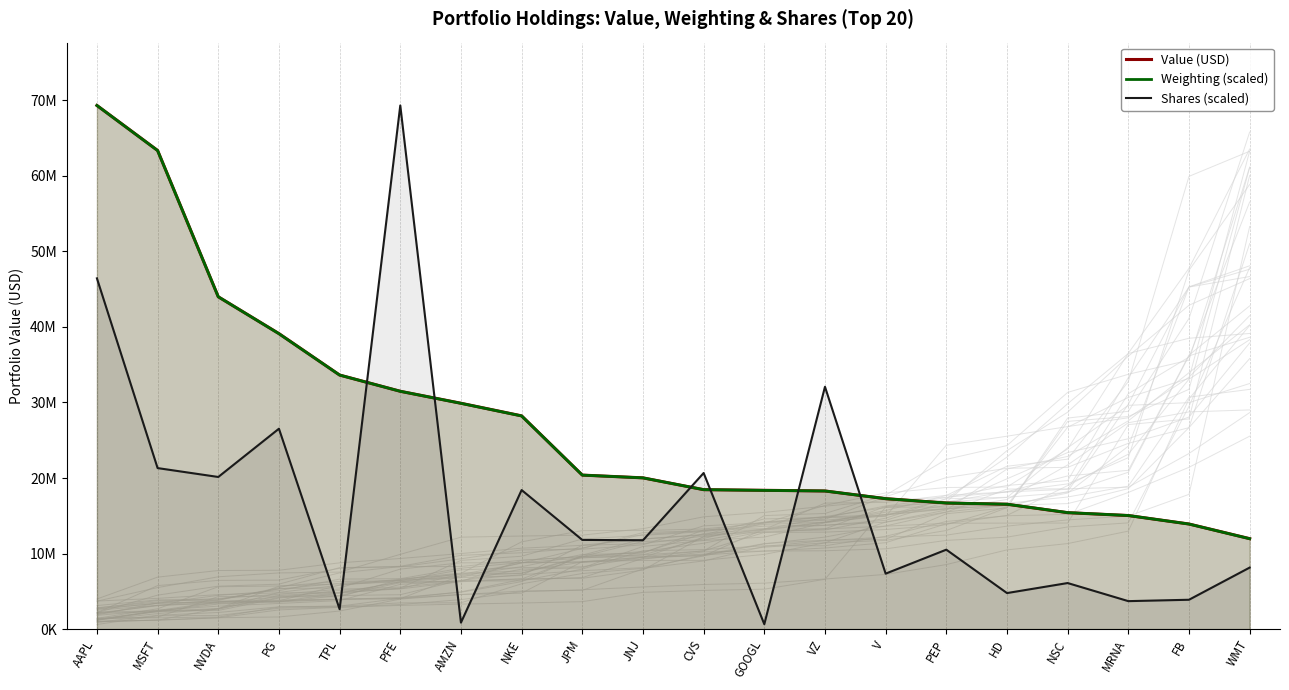

List the labels in order of Weighting (scaled) value, largest first.

AAPL, MSFT, NVDA, PG, TPL, PFE, AMZN, NKE, JPM, JNJ, CVS, GOOGL, VZ, V, PEP, HD, NSC, MRNA, FB, WMT